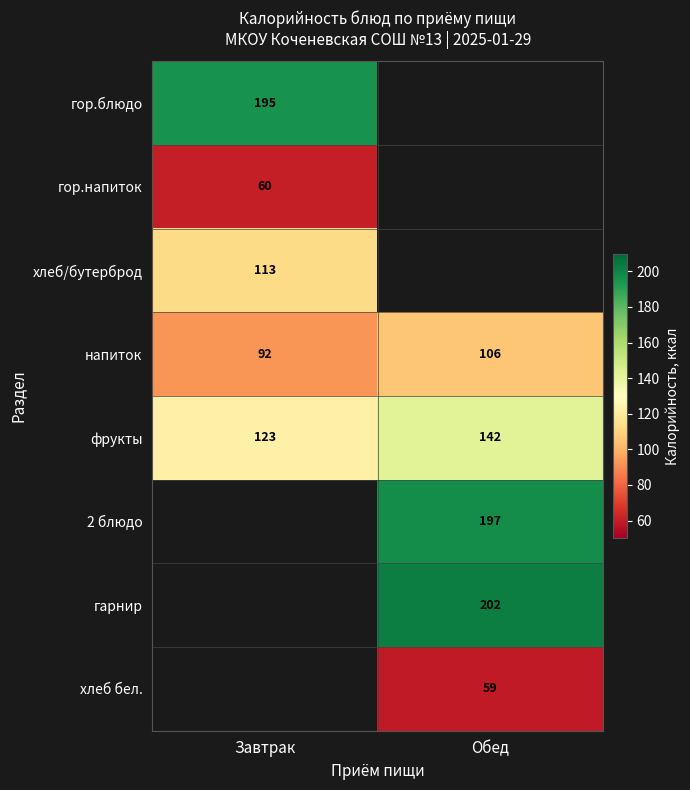

Is it true that напиток equals 179.7 at Обед?

False